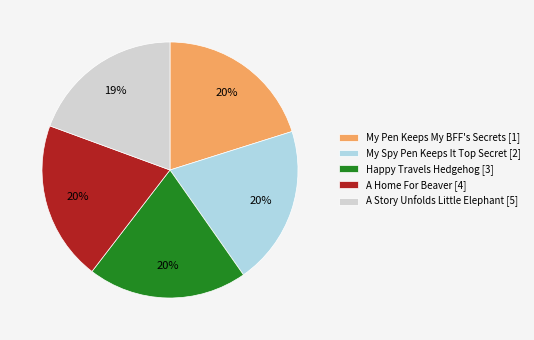

Combined, do My Pen Keeps My BFF's Secrets [1] and Happy Travels Hedgehog [3] account for over 50%?

No